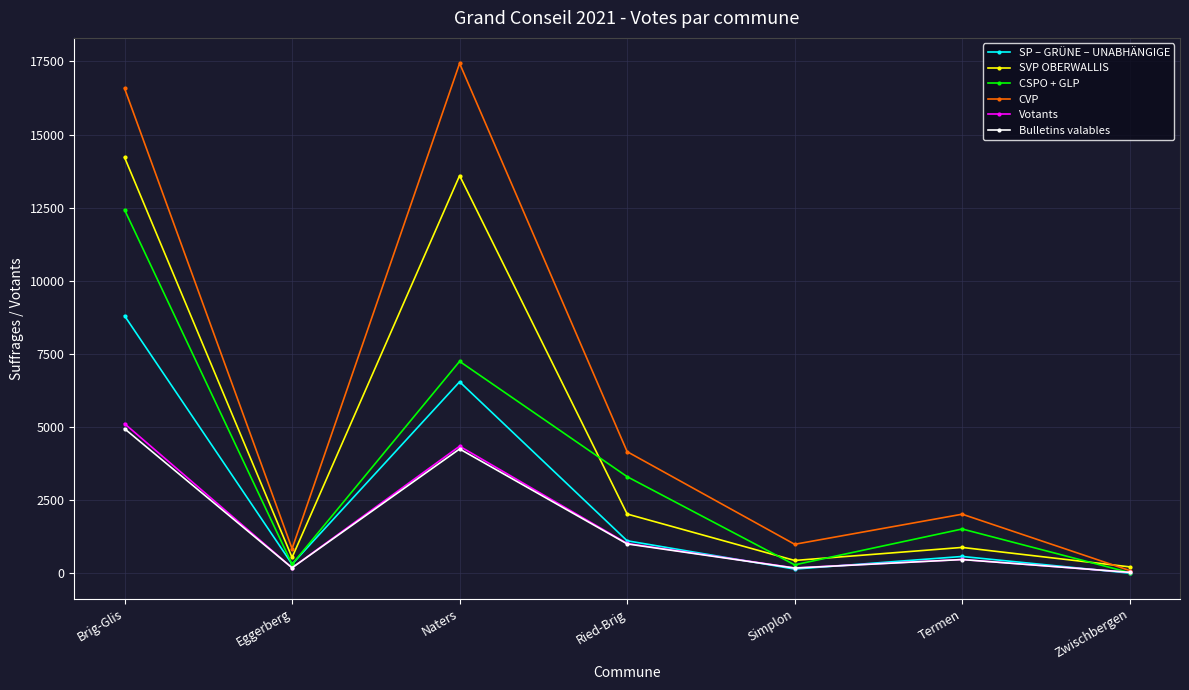

True or false: CVP has more than 0 interior local peaks.

True